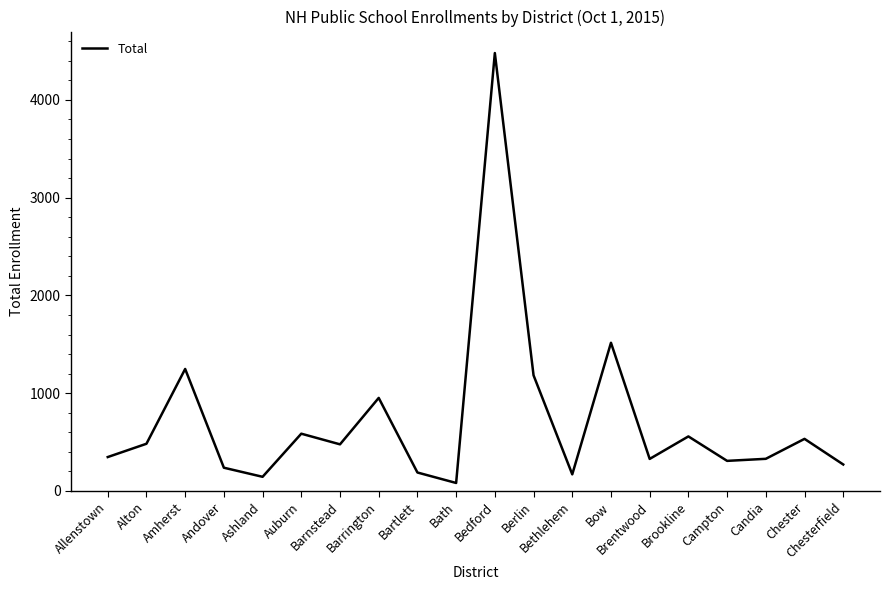

What is the difference between the maximum and minimum values?

4397